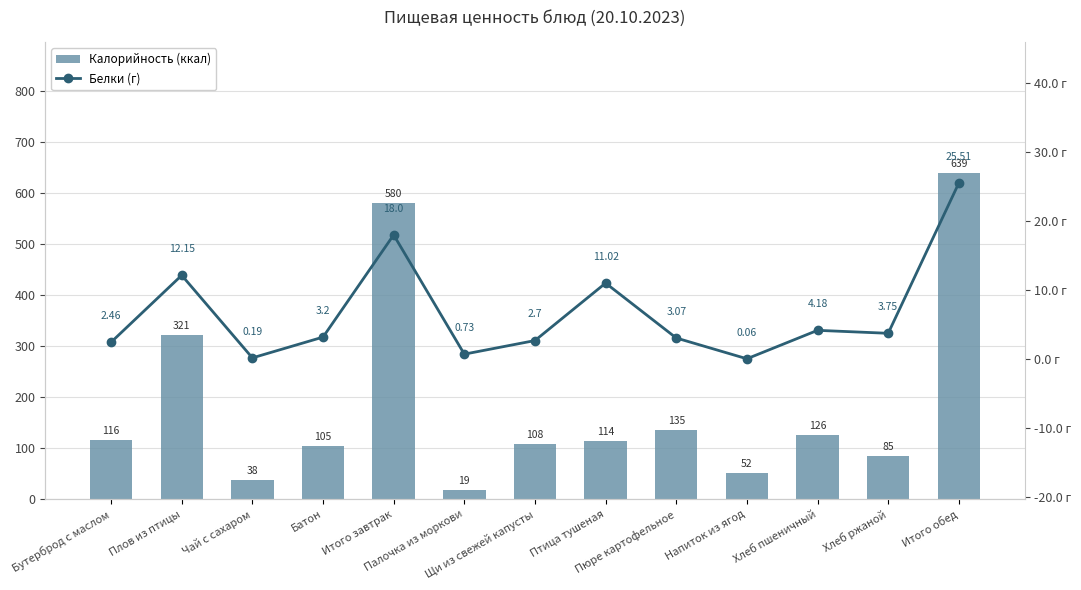

How many data points in Калорийность (ккал) are above 114?

6